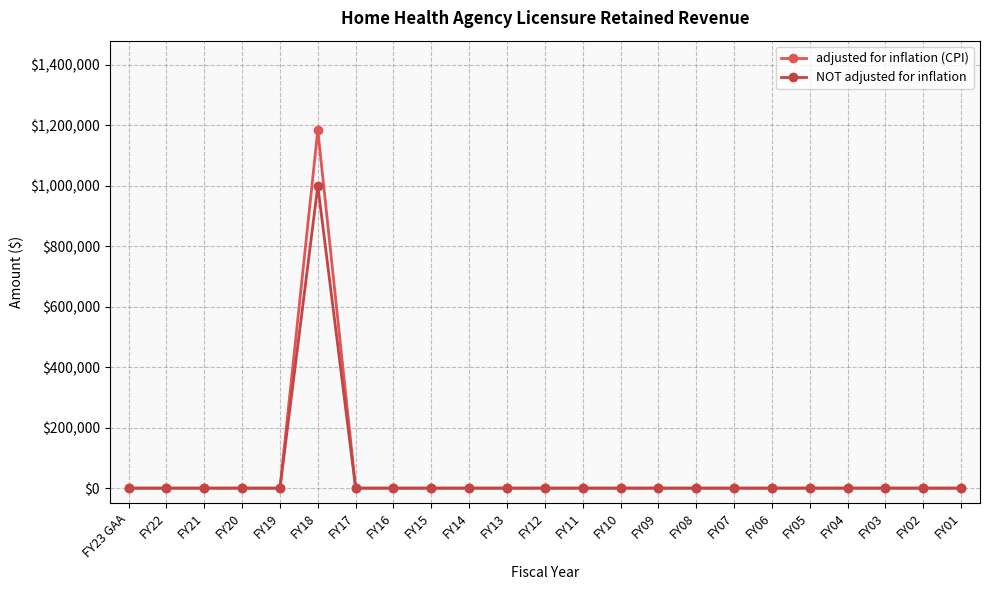

Reading left to right, list all the values displayed in this chart.

adjusted for inflation (CPI): 0	0	0	0	0	1184026	0	0	0	0	0	0	0	0	0	0	0	0	0	0	0	0	0
NOT adjusted for inflation: 0	0	0	0	0	1000000	0	0	0	0	0	0	0	0	0	0	0	0	0	0	0	0	0